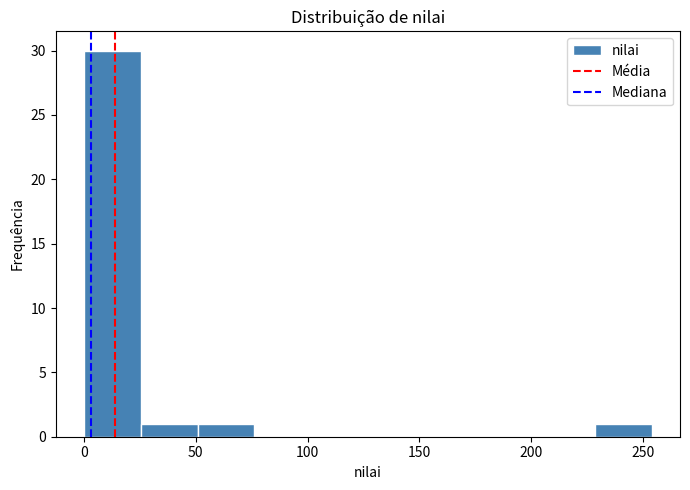

How tall is the bar that spans 50 to 75 on the x-axis? Neither the bar edges nor the heights are printed on the chart, so give them approximately, as read against the axes.

1